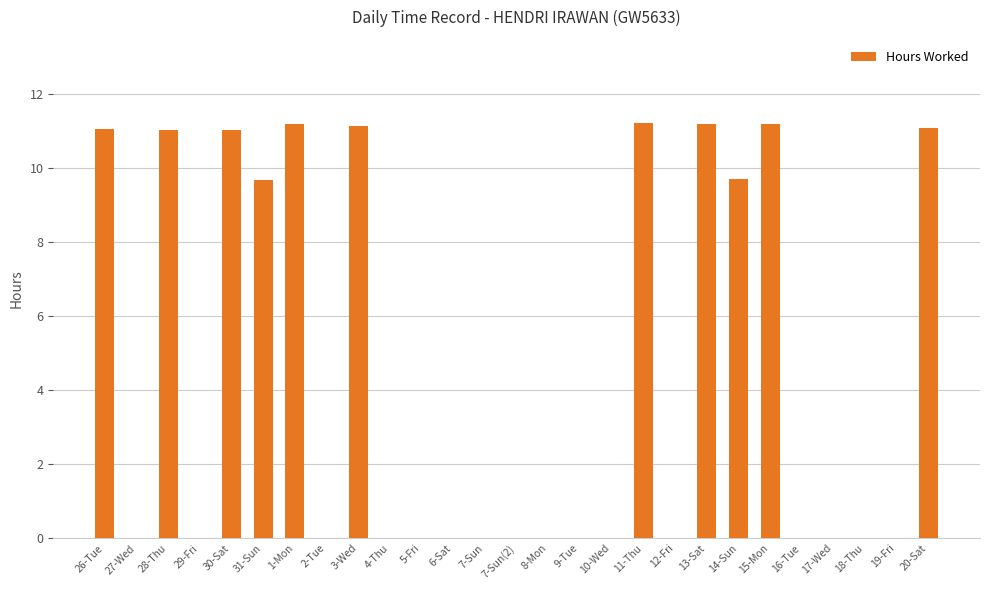

What is the sum of all values?

119.4